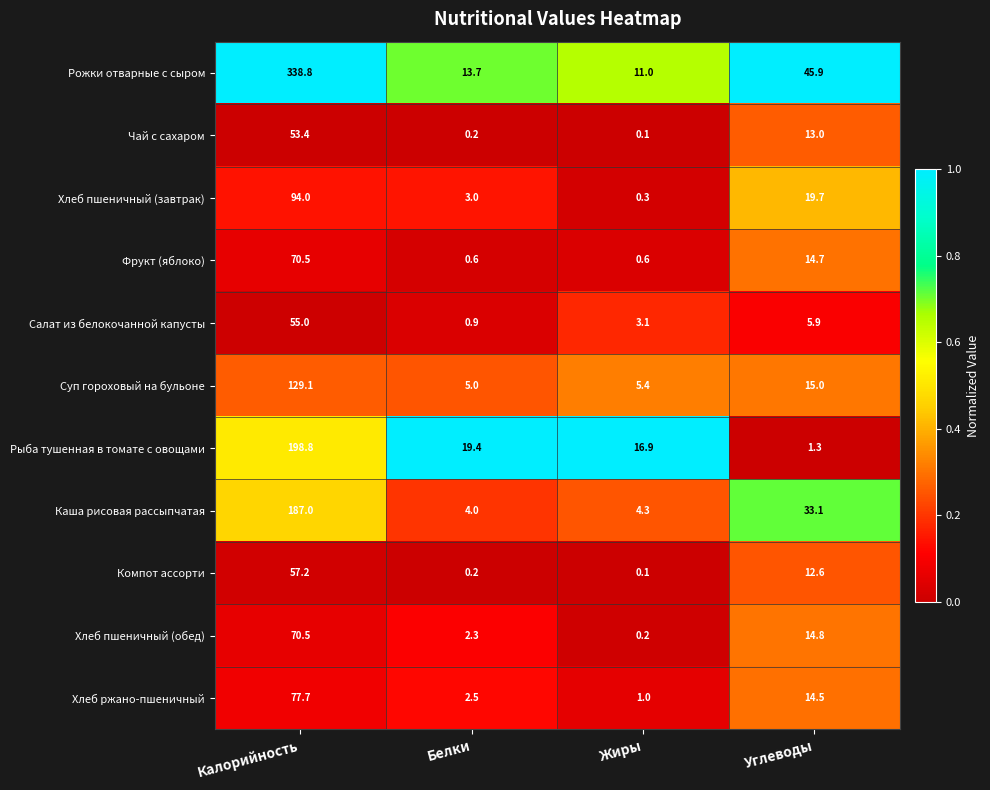

The Фрукт (яблоко) series shows 22.7 at Углеводы. True or false?

False